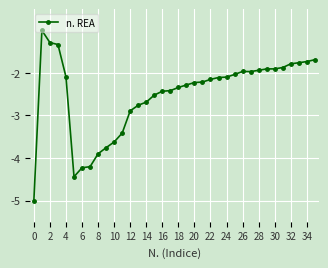

How many lines are shown in the chart?

1